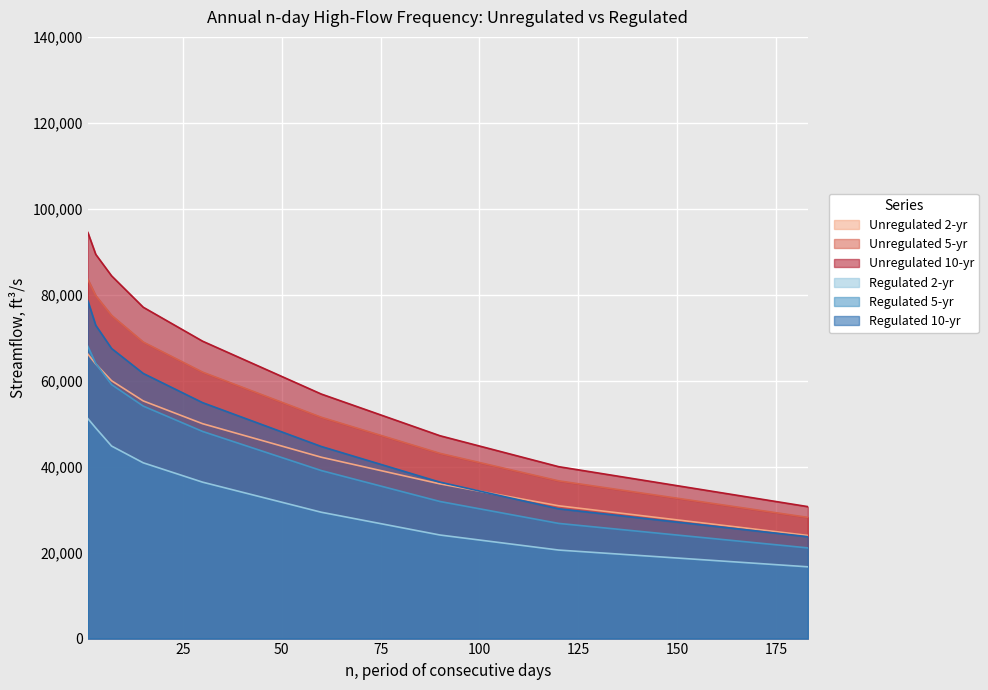

What is the minimum value shown in the chart?

16700